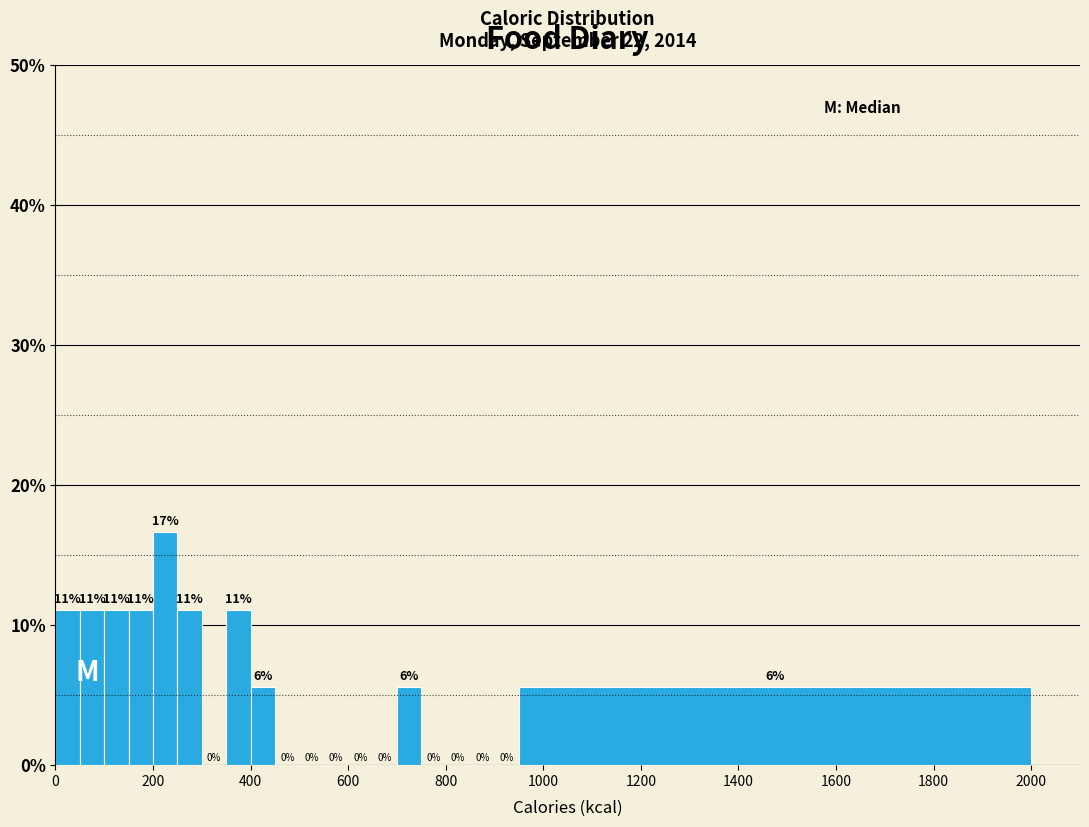

Around what value on the x-axis is the tallest bar? Give the approximate position of its centre, as read against the axis.

220